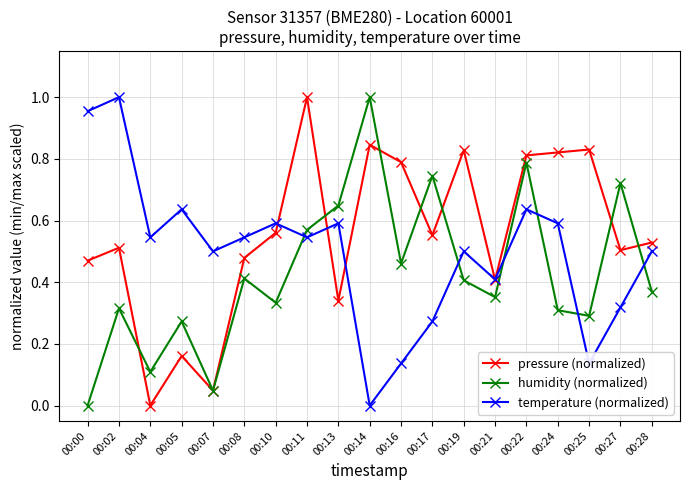

Which series has the largest total across all categories?

pressure (normalized)